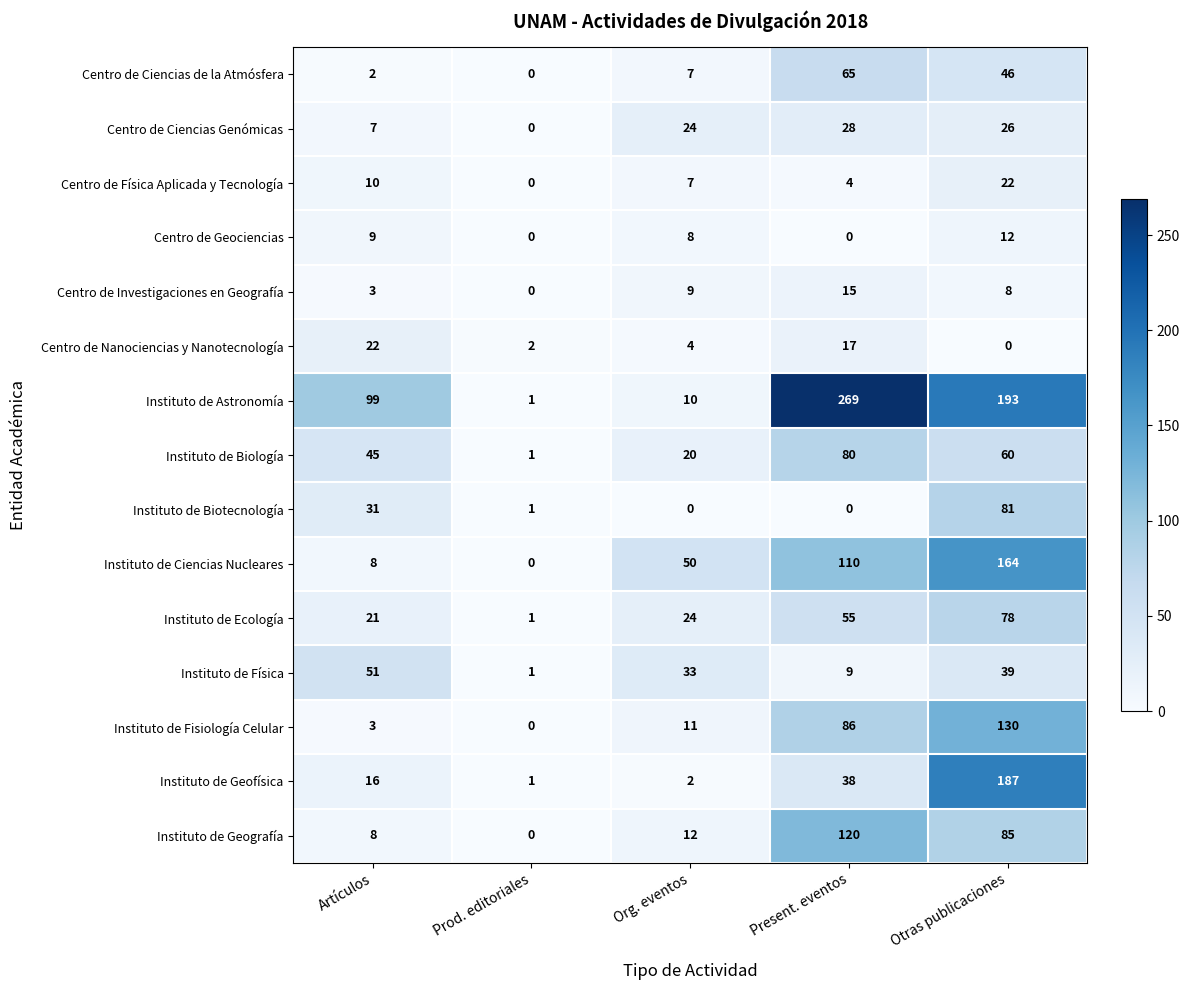

How many positive values does the Instituto de Ciencias Nucleares series have?

4